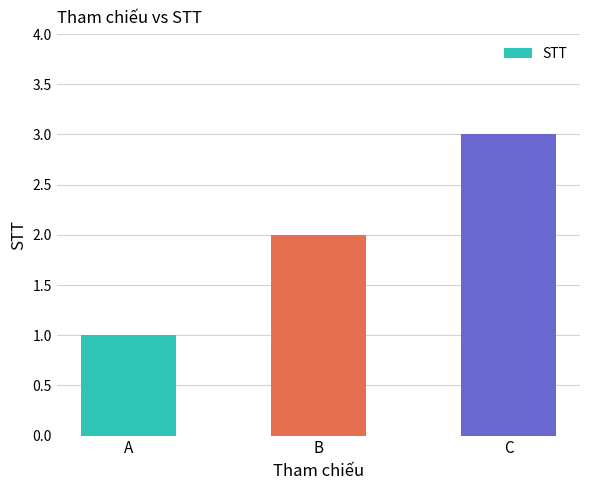

Is it true that the value at B is 2?

True